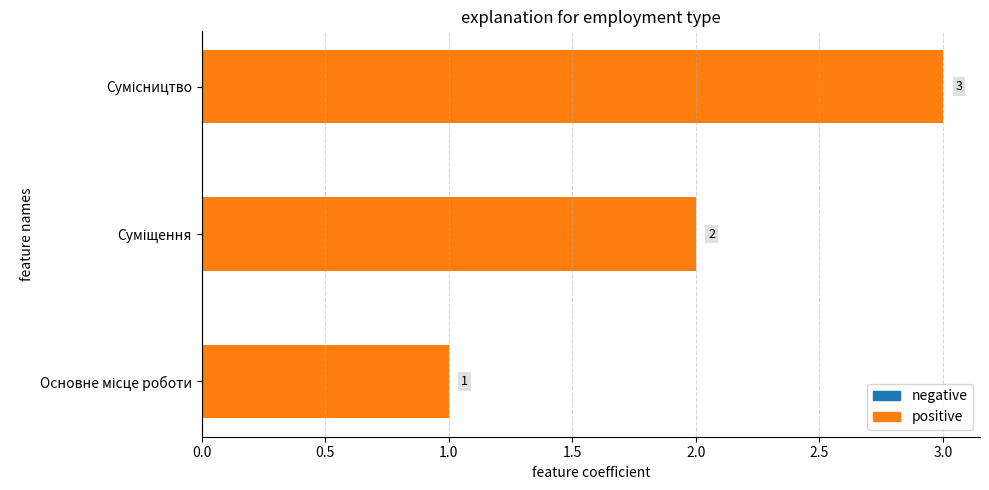

True or false: the data shows 1 at Суміщення.

False